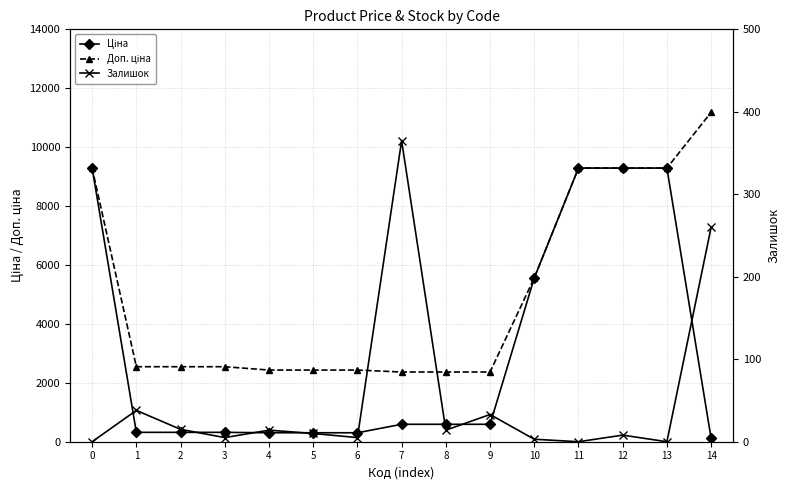

The Доп. ціна series shows 2546.4 at 3. True or false?

True